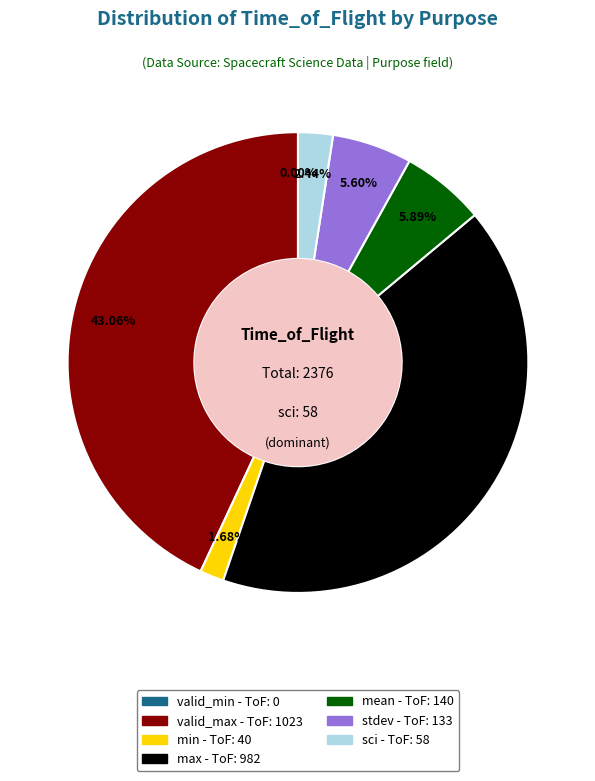

Is it true that valid_max is 43% of the pie?

True